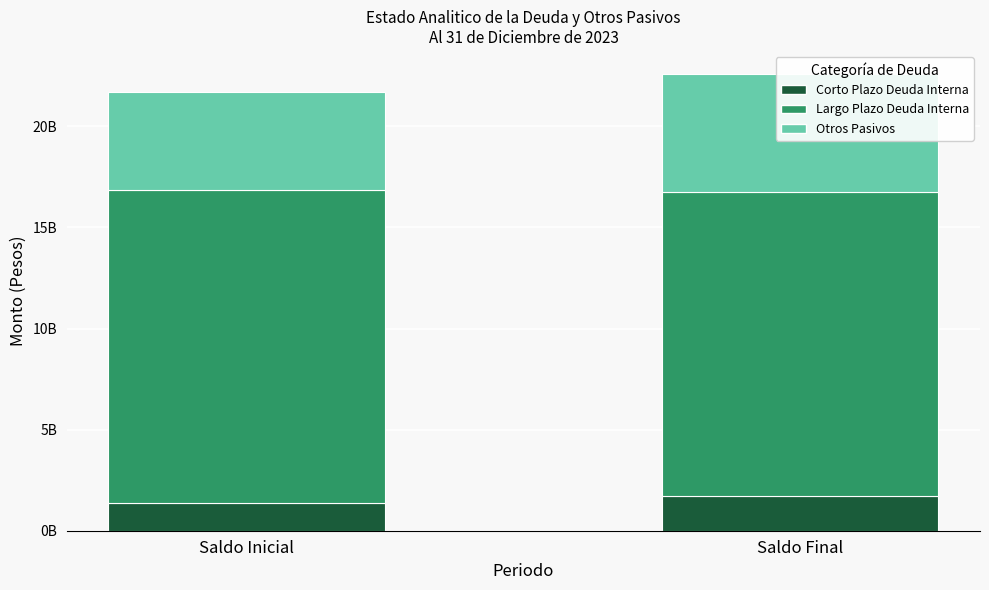

The value of Largo Plazo Deuda Interna at Saldo Inicial is 24794822098. True or false?

False